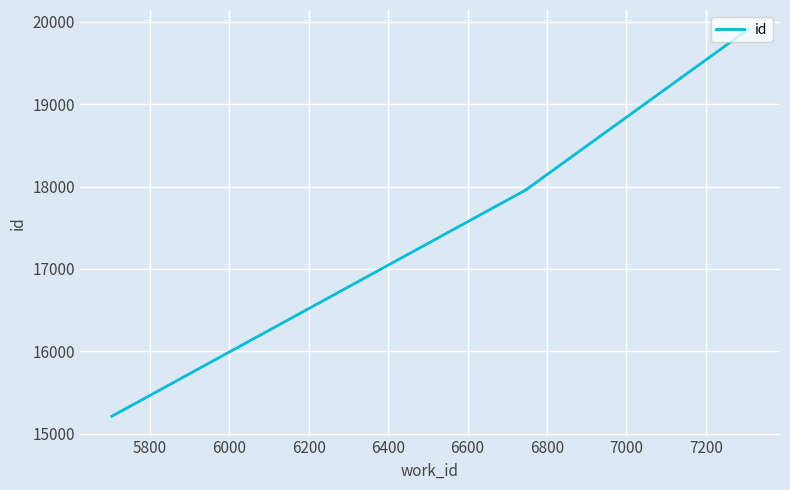

Which has a higher value, 6600 or 6800?

6800